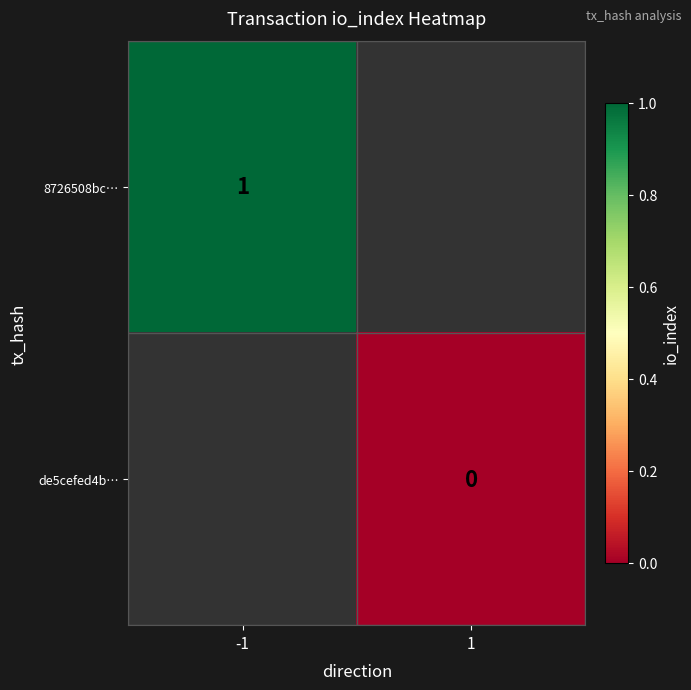

The value of 8726508bc… at -1 is 1. True or false?

True